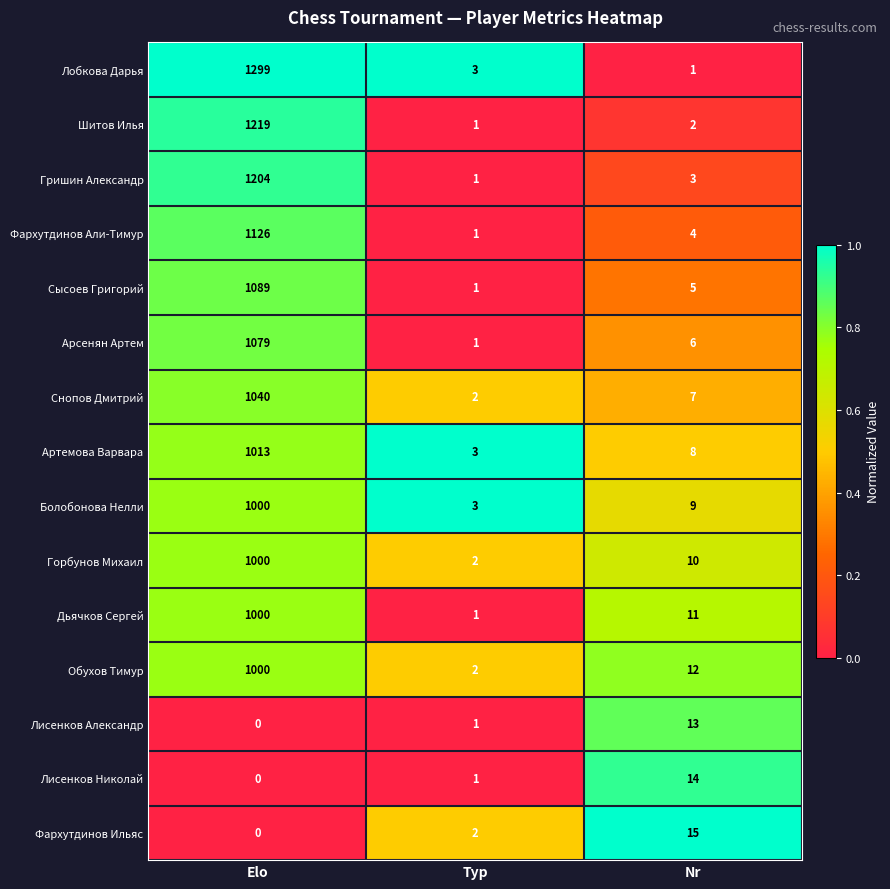

What is the average value of the Арсенян Артем series?

362